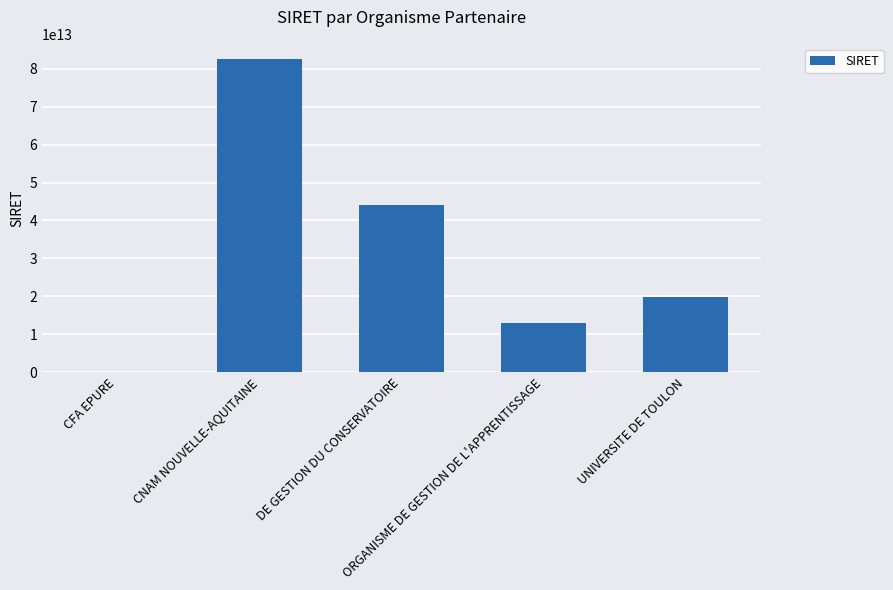

What is the label of the 5th bar from the right?

CFA EPURE